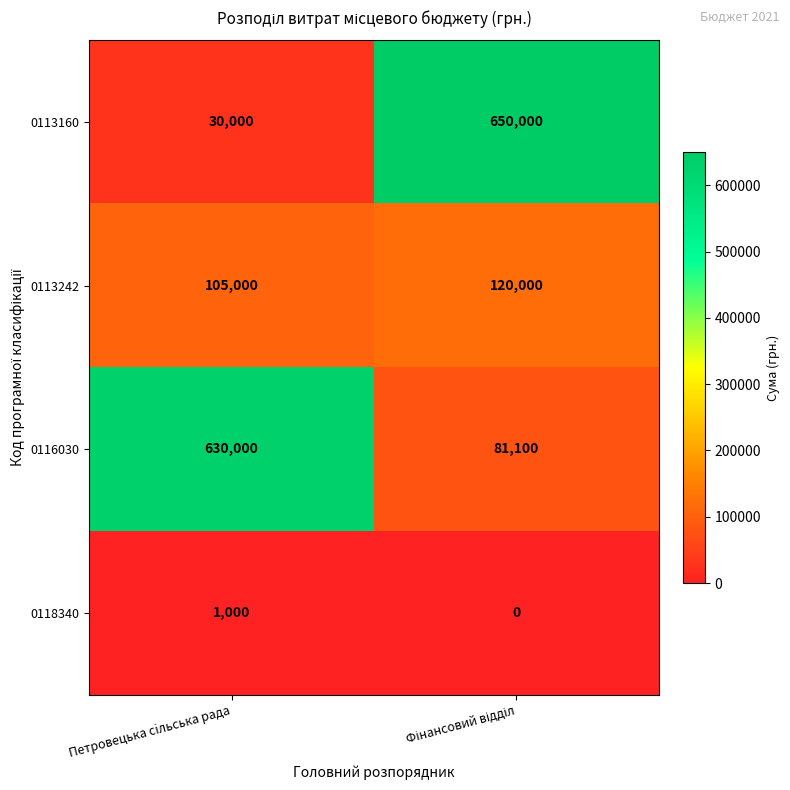

What is the approximate value of 0118340 at Петровецька сiльська рада, to the nearest 50?

1000